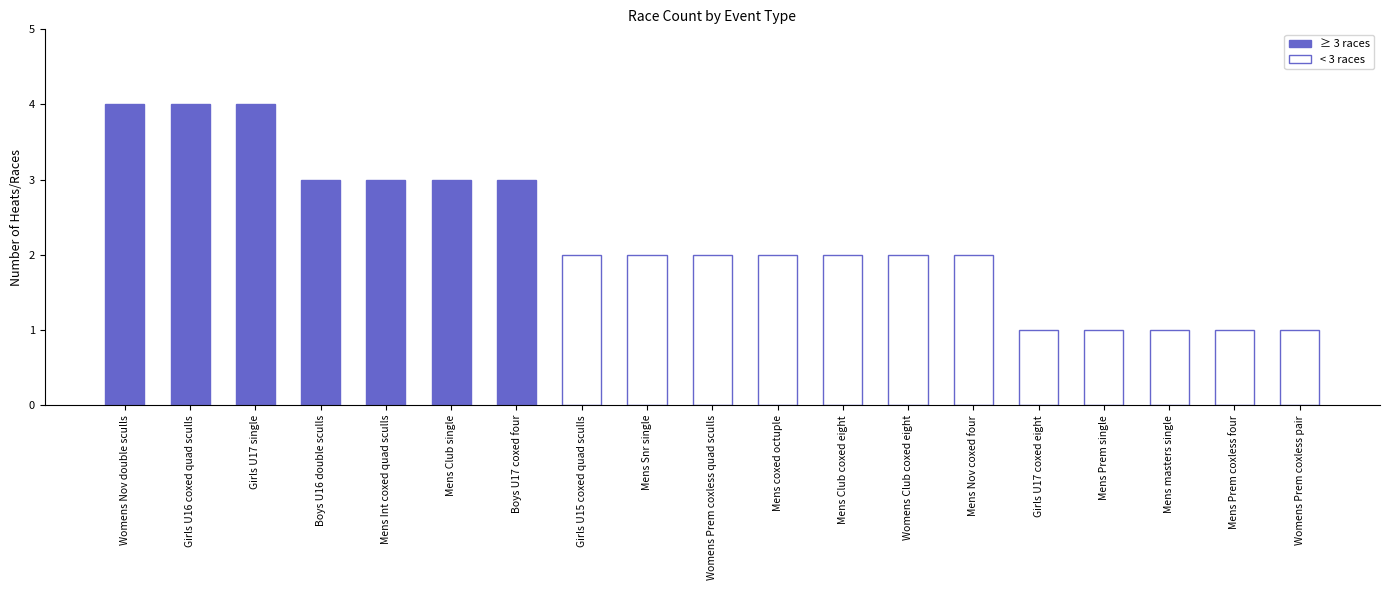

What is the maximum value shown in the chart?

4